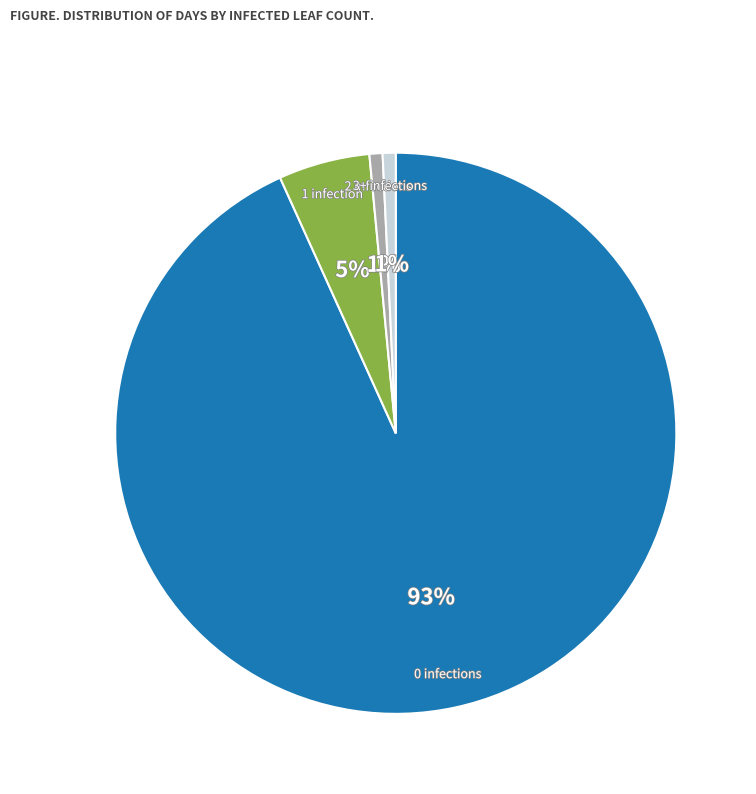

To the nearest percent, what is the difference between the largest and smallest slice percentages?

92%